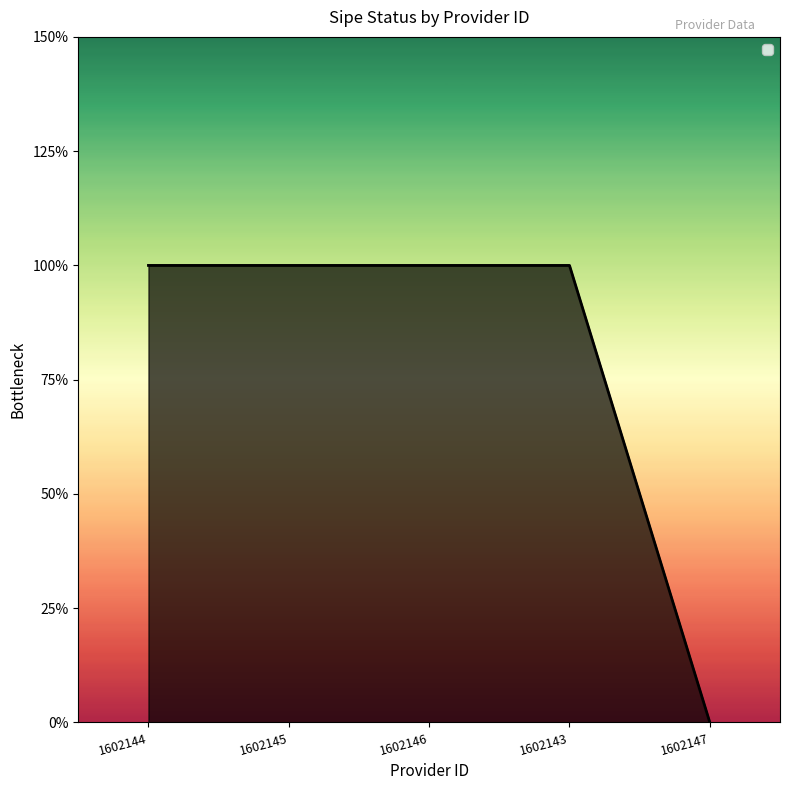

List the labels in order of value, smallest first.

1602147, 1602144, 1602145, 1602146, 1602143